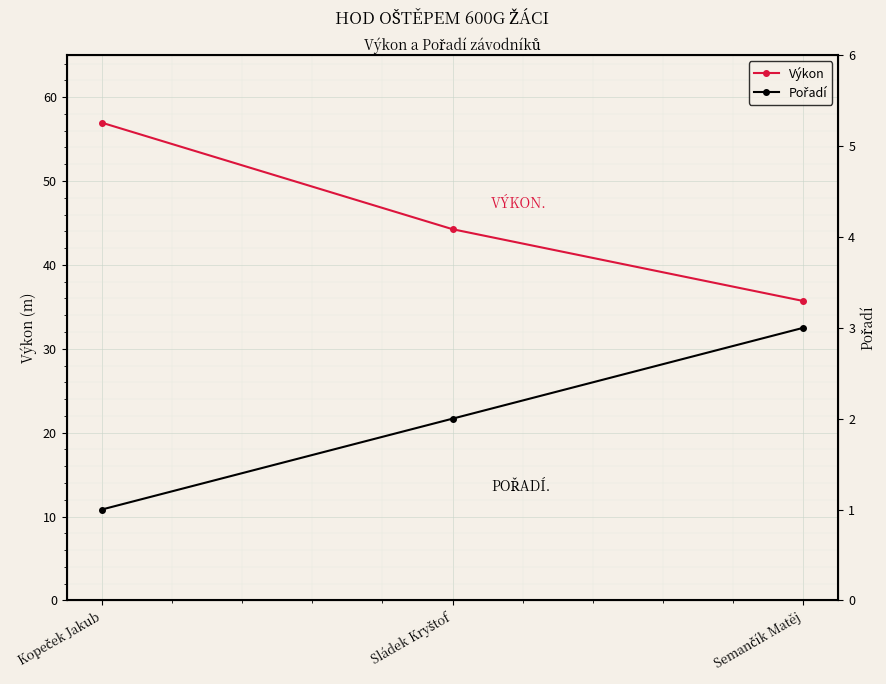

True or false: Výkon has a value of 28.8 at Sládek Kryštof.

False